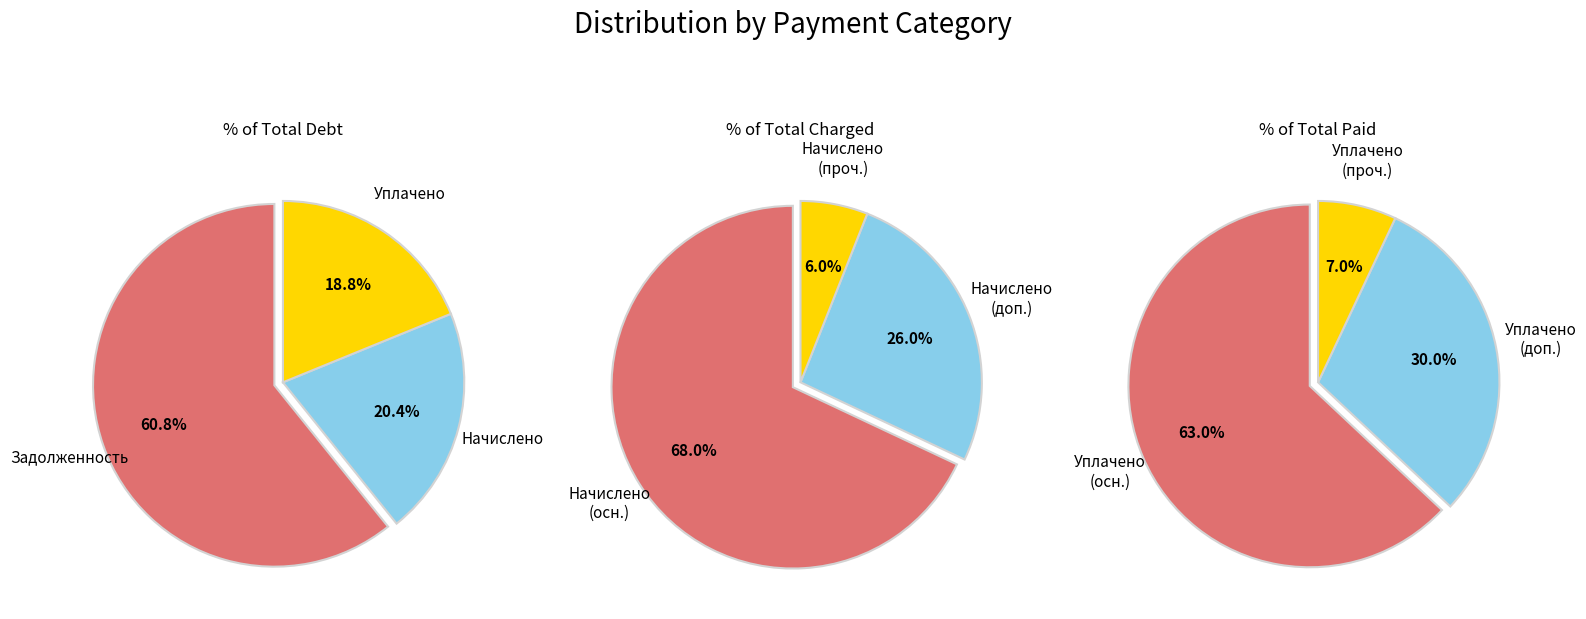

Do 31 and 8 together represent more than half of the pie?

No